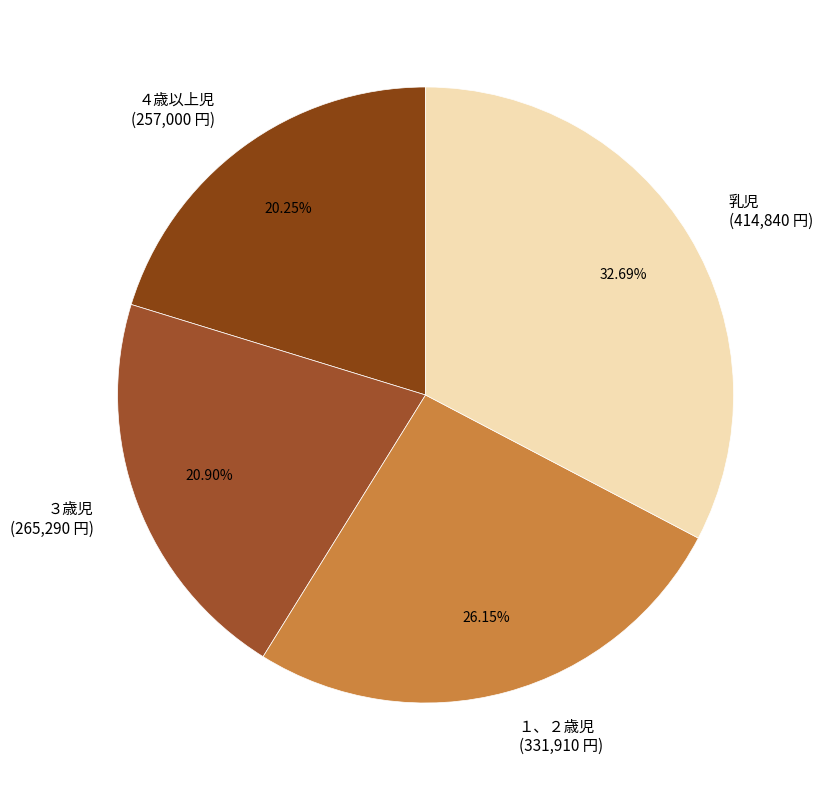

Rank the categories by value from lowest to highest.

４歳以上児, ３歳児, １、２歳児, 乳児